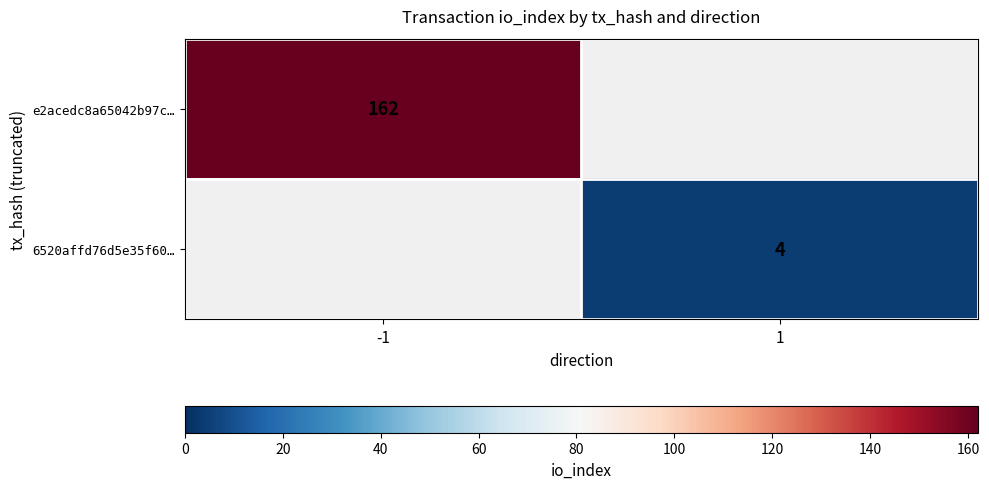

Which has a higher value, 1 or -1?

-1